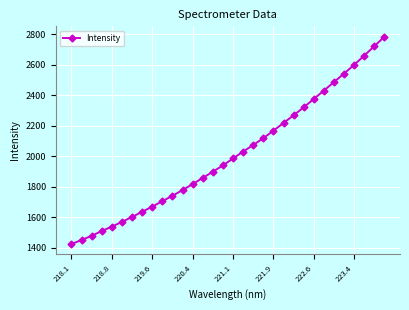

Is this an area chart (filled region under the line)?

No